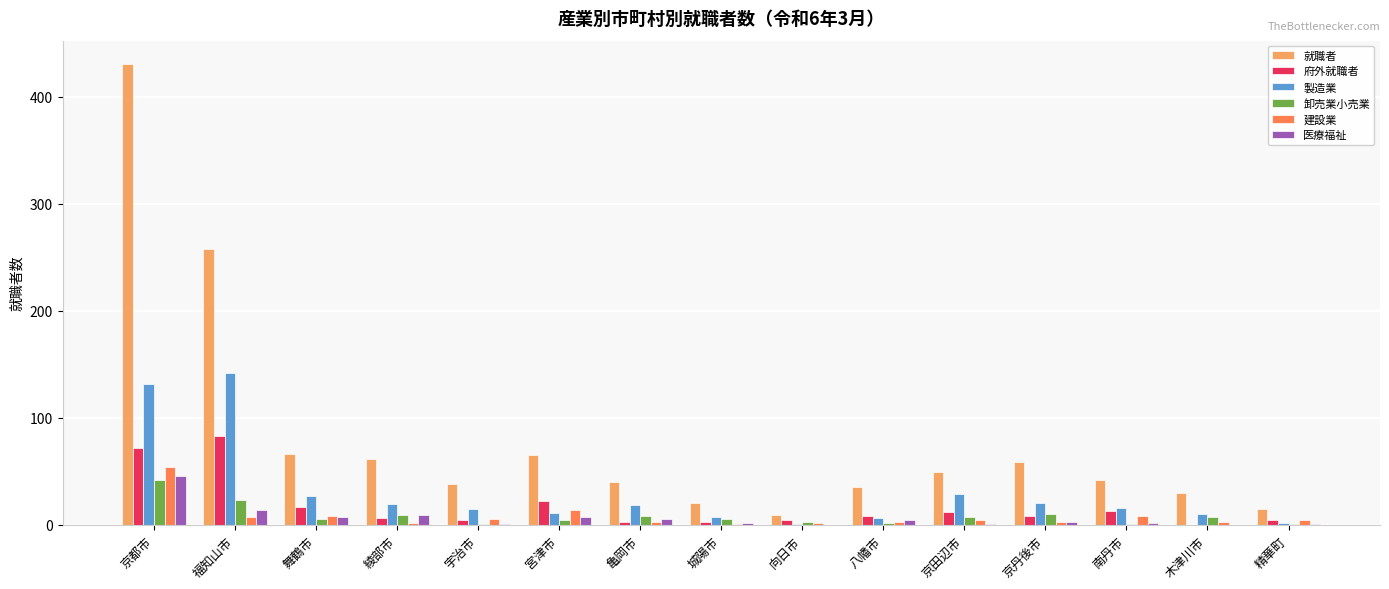

Is the value of 府外就職者 at 京都市 greater than the value of 製造業 at 精華町?

Yes